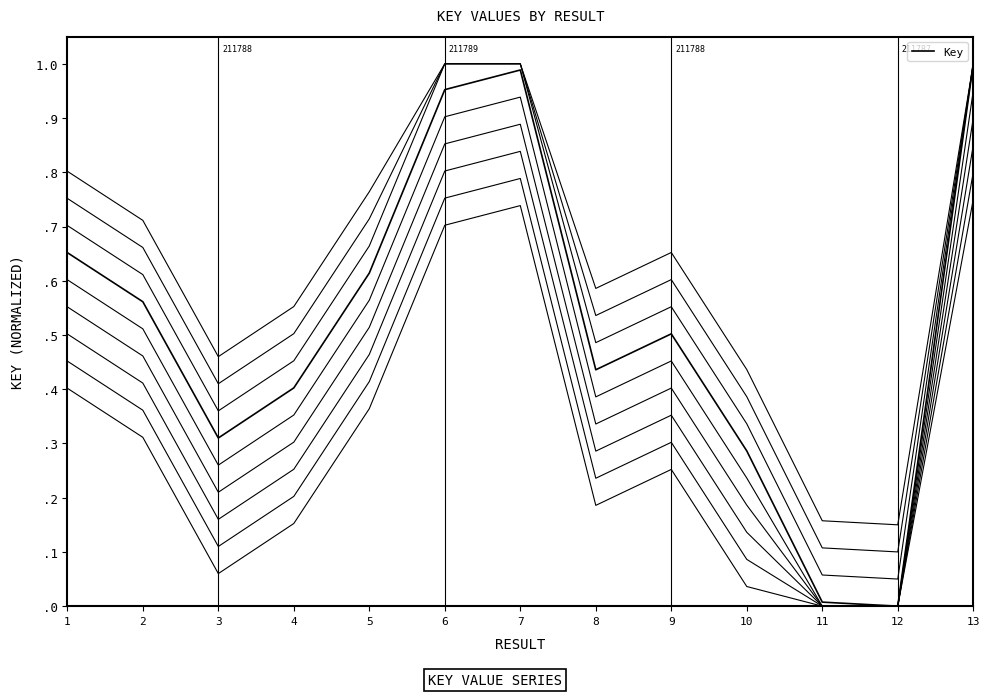

Does the chart have visible grid lines?

No